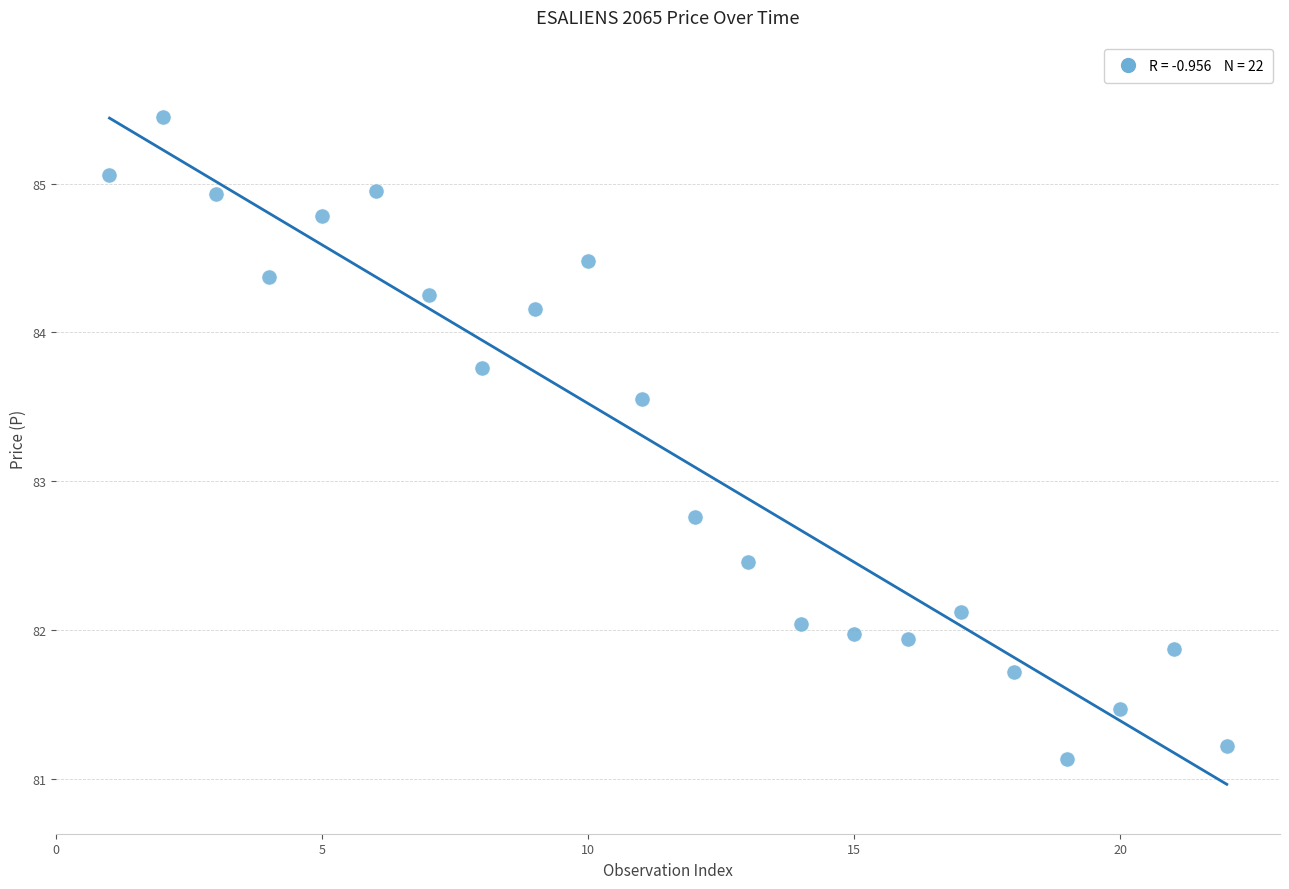

What Y value in the scatter plot is closest to 83?

82.8